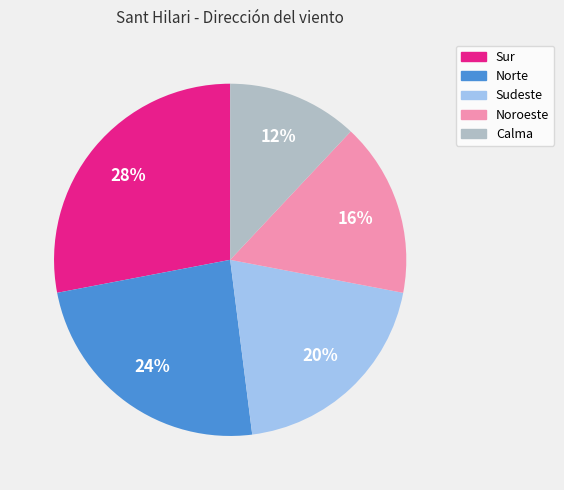

Is it true that Calma is 12% of the pie?

True